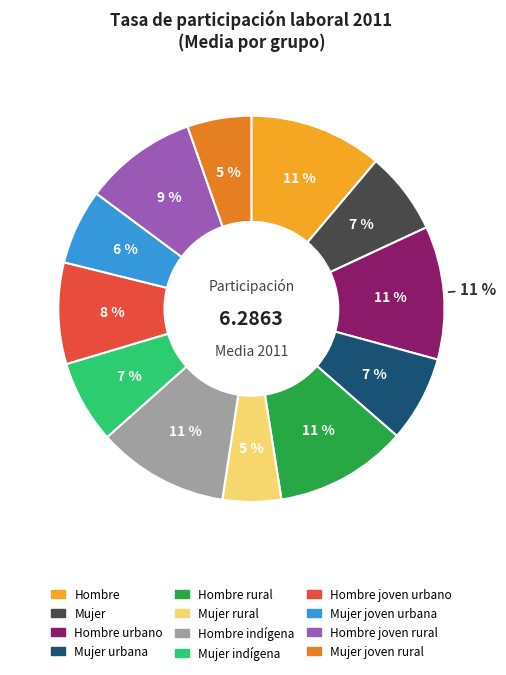

To the nearest percent, what percentage of the pie is Mujer urbana?

7%